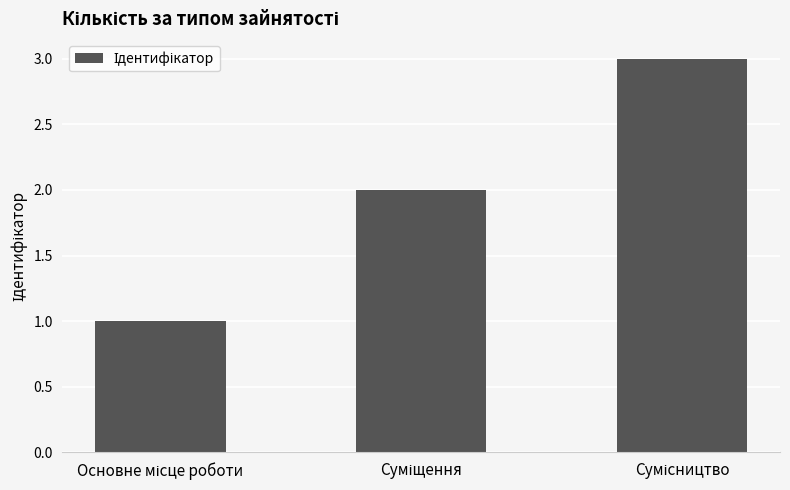

What is the average value?

2